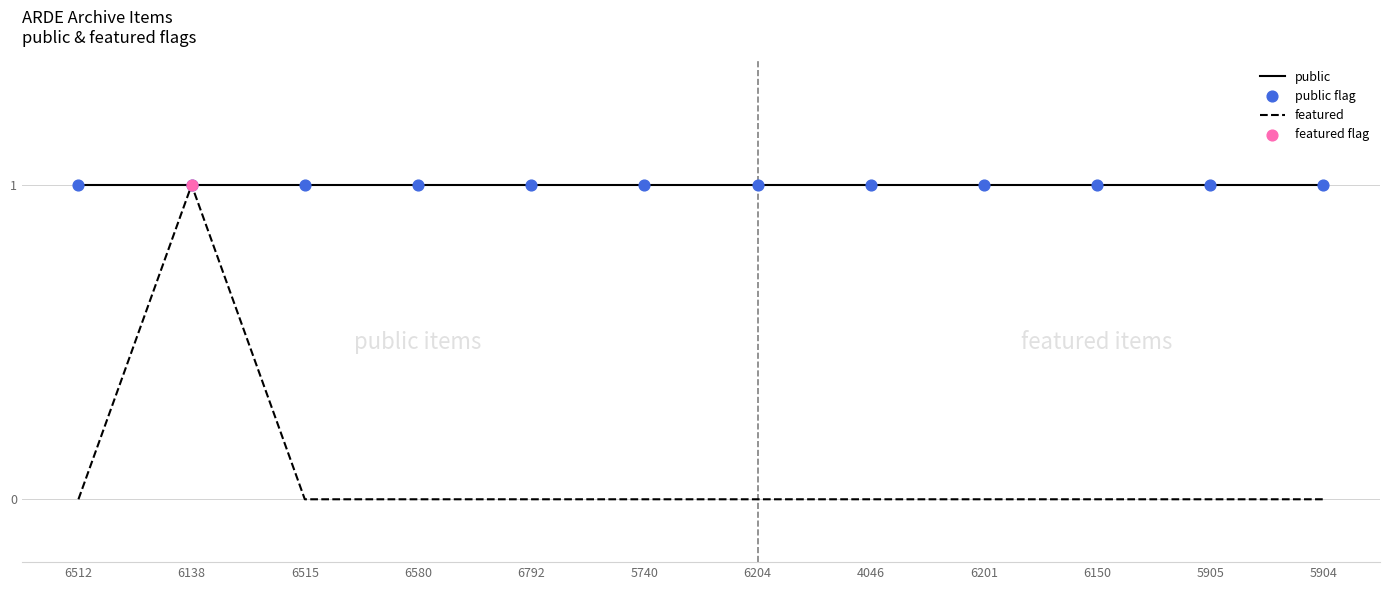

Which series has the largest total across all categories?

public